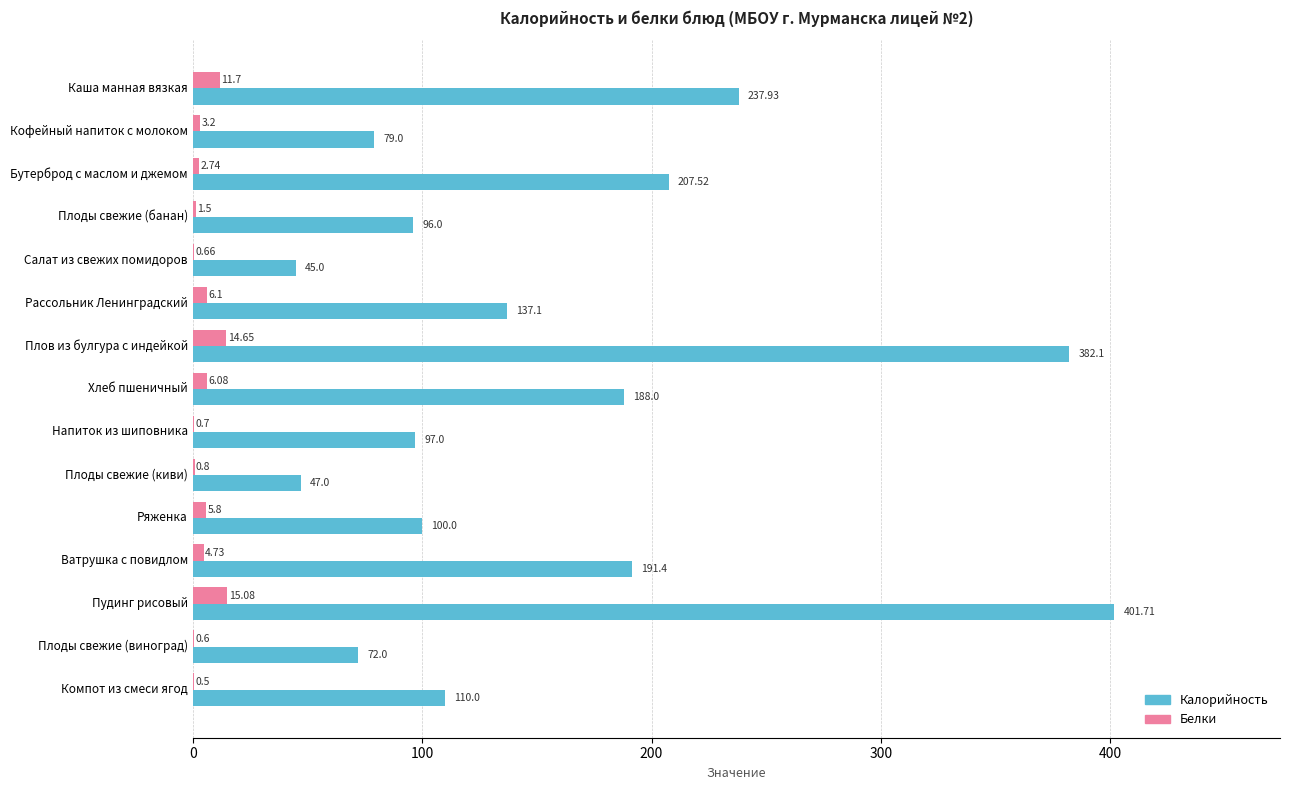

What is the maximum value shown in the chart?

401.7